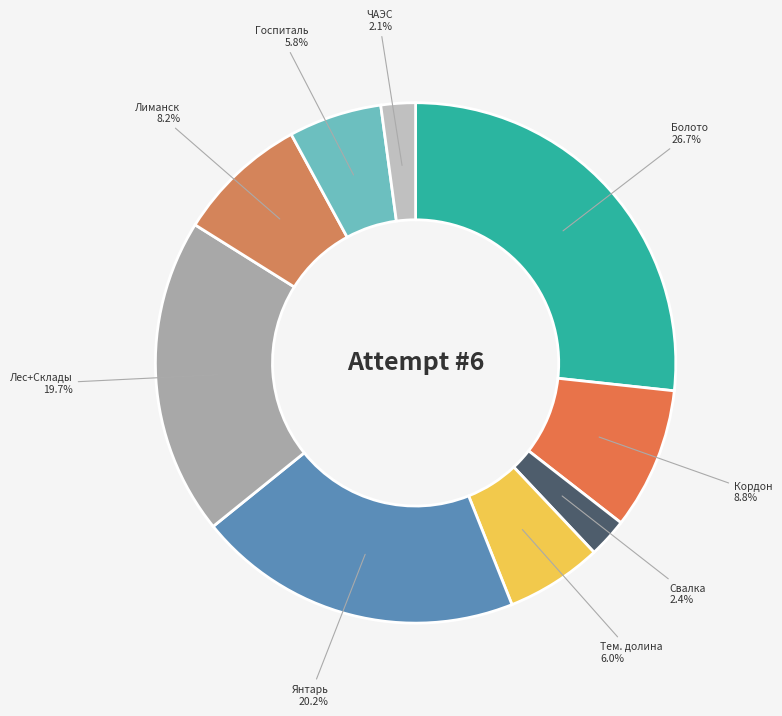

What percentage do Лиманск and Кордон together represent?

17.0%